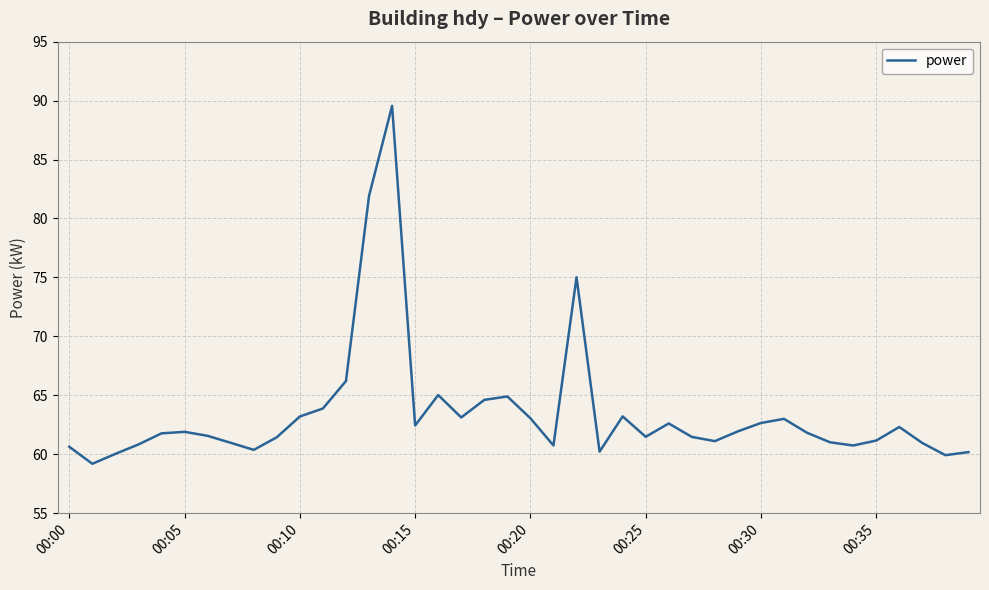

What is the difference between the maximum and minimum values?

30.4